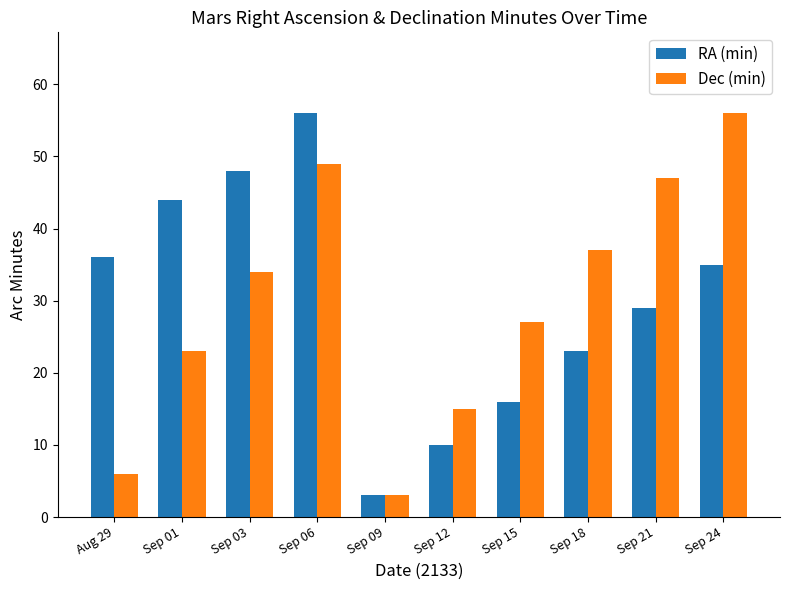

What is the average value of the Dec (min) series?

30